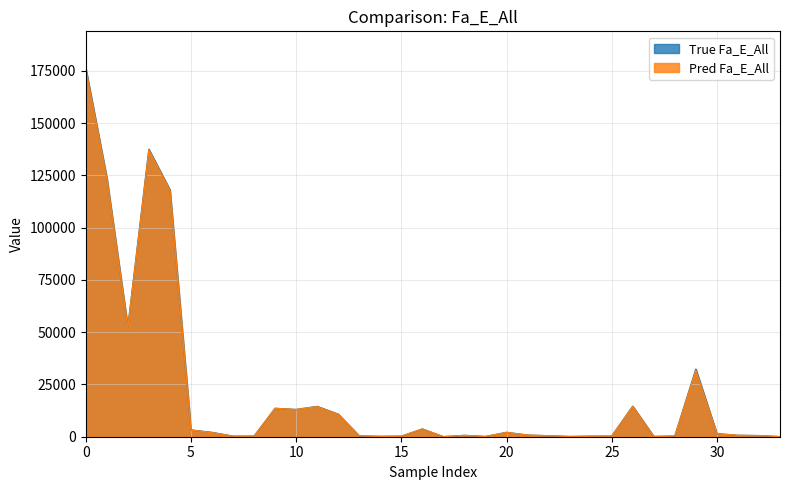

In Pred Fa_E_All, how many points are lower than both neighbors (excluding endpoints)?

8